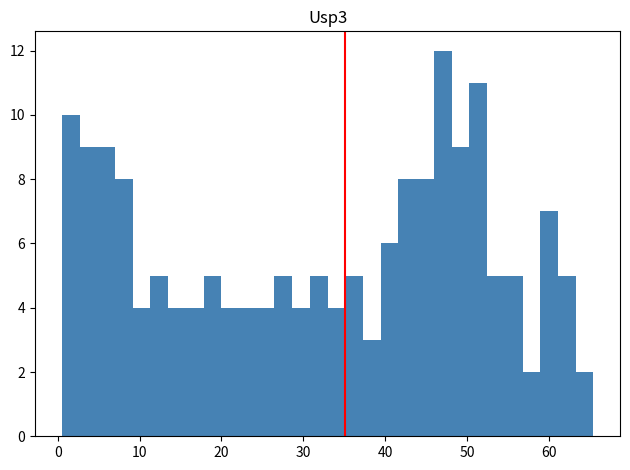

Read against the x-axis, roughly where is the centre of the tallest bar?

47